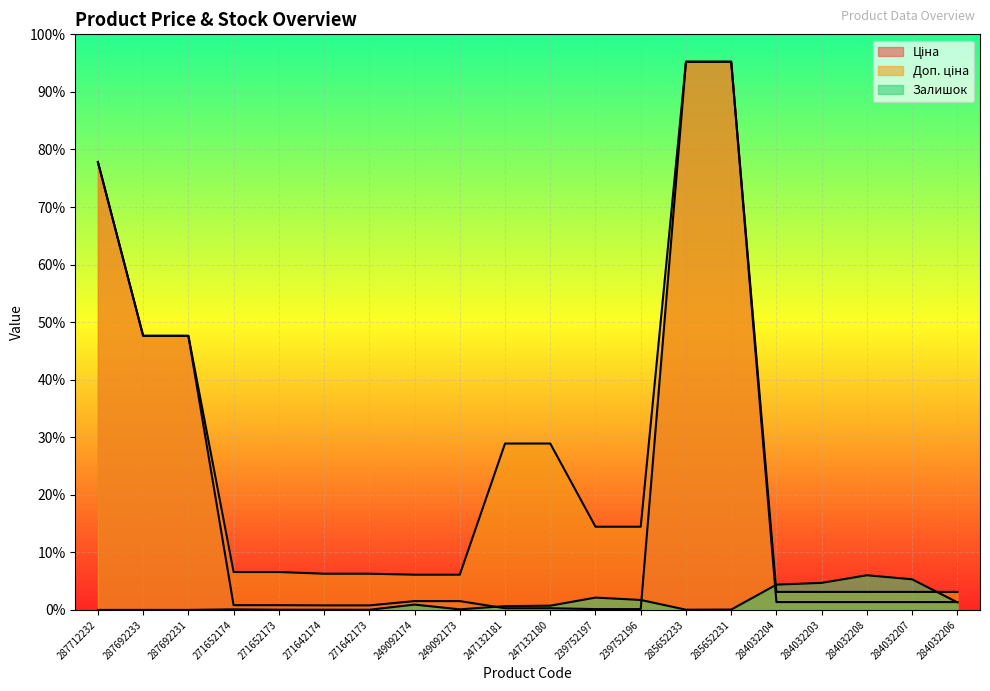

Is it true that Доп. ціна equals 5705.0 at 239752196?

True